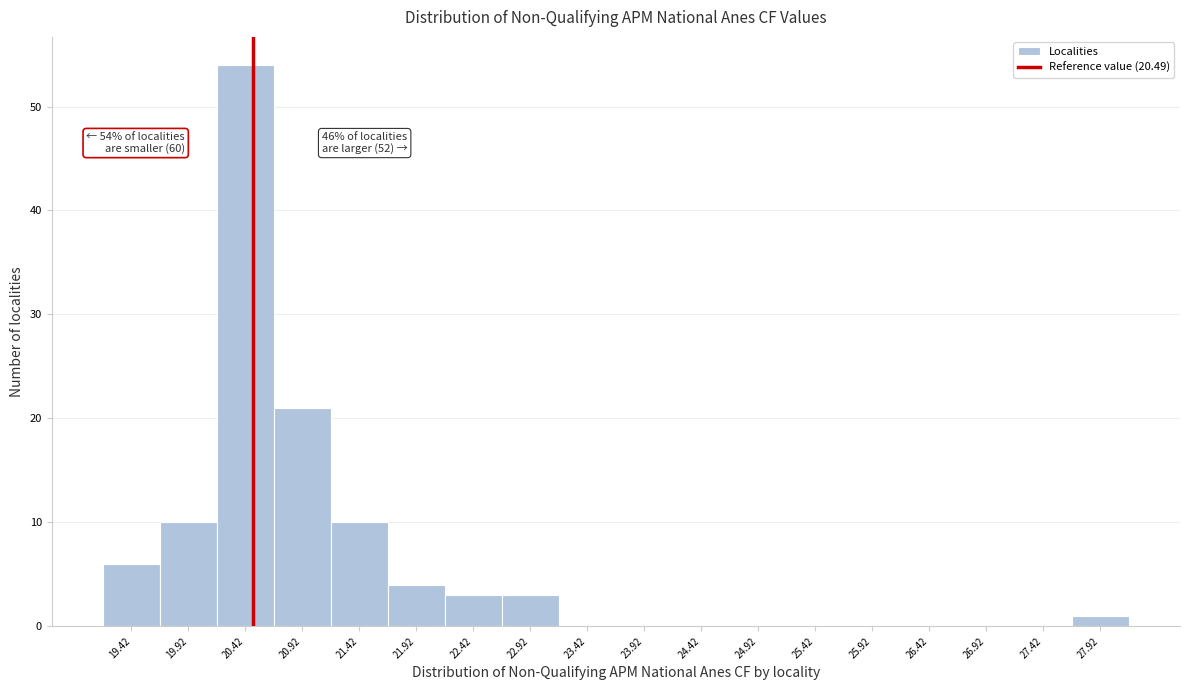

Over which range of the x-axis is the bar tallest?

20.17 to 20.67